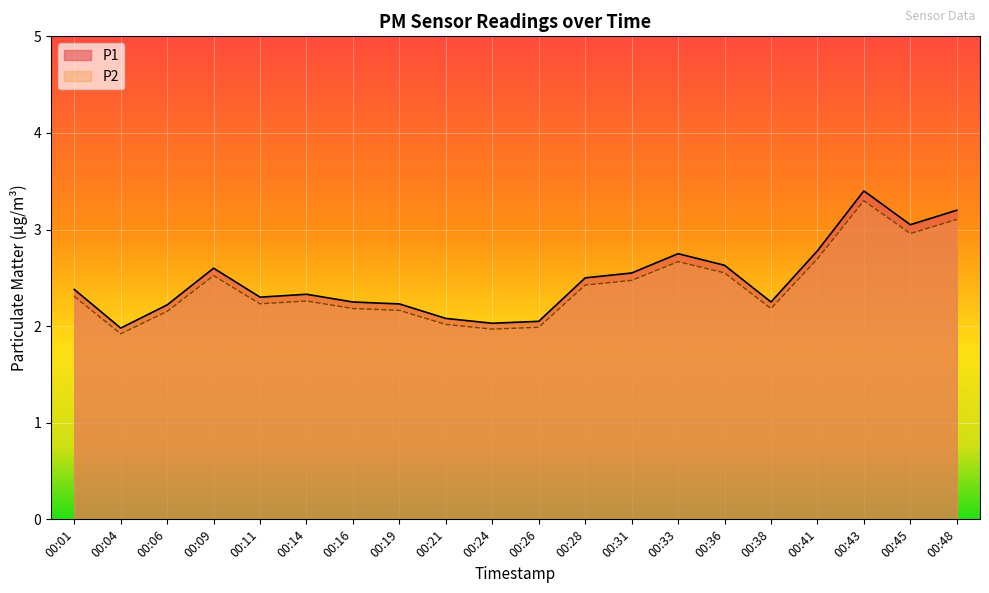

Between 00:26 and 00:33, which series saw the biggest shift?

P1